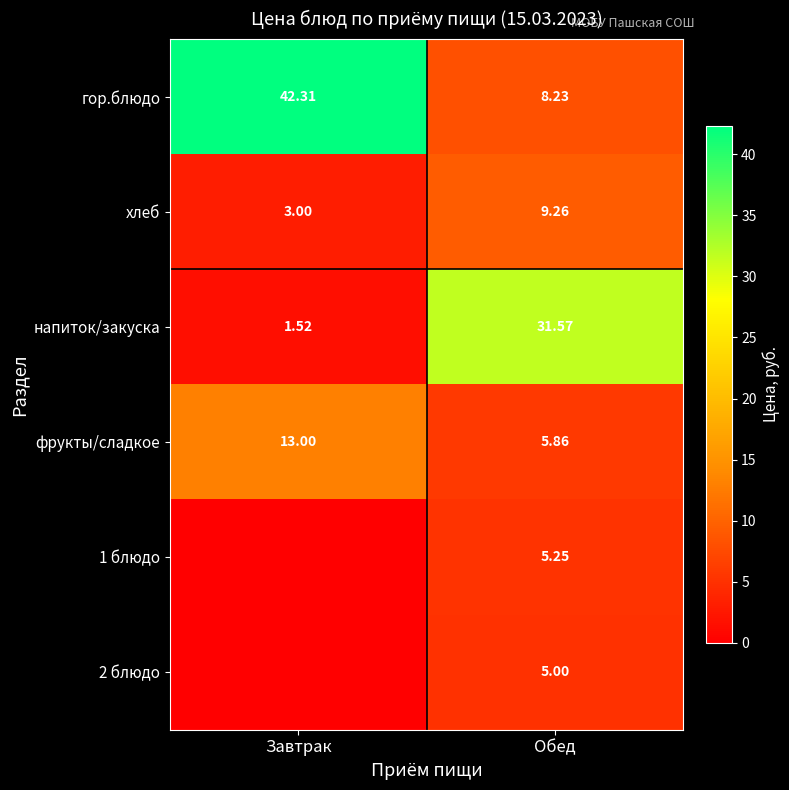

Is it true that гор.блюдо equals 72.6 at Завтрак?

False